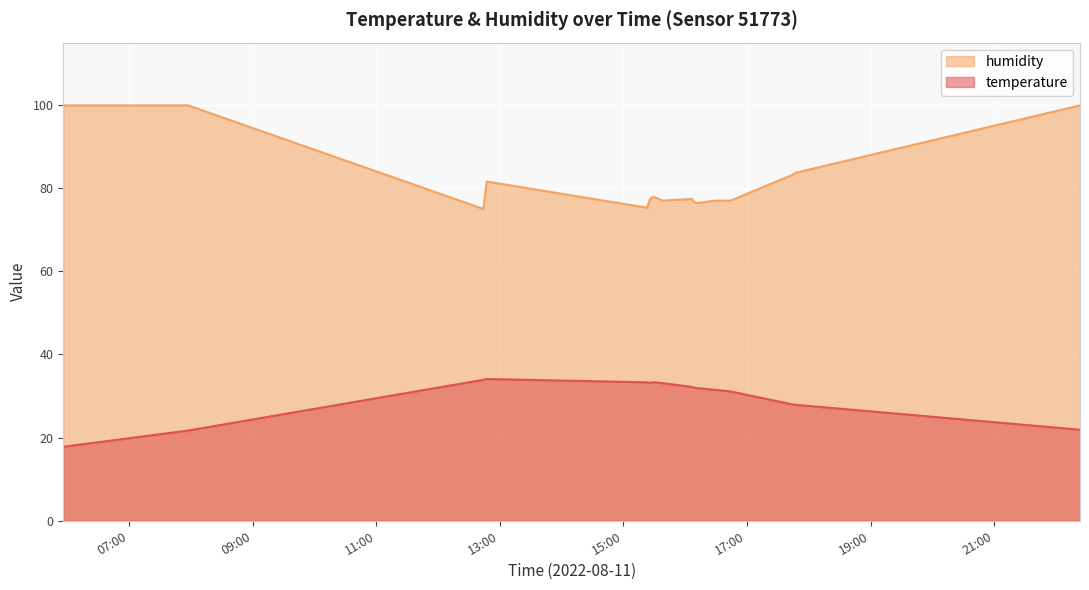

Reading left to right, list all the values displayed in this chart.

temperature: 2022-08-11T05:56:12=17.8	2022-08-11T07:57:26=21.7	2022-08-11T12:44:04=33.9	2022-08-11T12:47:20=34.1	2022-08-11T15:23:00=33.3	2022-08-11T15:25:58=33.2	2022-08-11T15:28:36=33.3	2022-08-11T15:31:35=33.3	2022-08-11T15:37:50=33.1	2022-08-11T16:06:30=32.2	2022-08-11T16:09:02=32.0	2022-08-11T16:11:33=31.9	2022-08-11T16:29:06=31.5	2022-08-11T16:44:07=31.1	2022-08-11T17:44:04=28.0	2022-08-11T17:47:08=27.9	2022-08-11T22:23:21=21.9
humidity: 2022-08-11T05:56:12=99.9	2022-08-11T07:57:26=99.9	2022-08-11T12:44:04=75.0	2022-08-11T12:47:20=81.6	2022-08-11T15:23:00=75.3	2022-08-11T15:25:58=77.4	2022-08-11T15:28:36=77.9	2022-08-11T15:31:35=77.7	2022-08-11T15:37:50=77.0	2022-08-11T16:06:30=77.4	2022-08-11T16:09:02=76.6	2022-08-11T16:11:33=76.4	2022-08-11T16:29:06=77.0	2022-08-11T16:44:07=77.0	2022-08-11T17:44:04=83.2	2022-08-11T17:47:08=83.7	2022-08-11T22:23:21=99.9